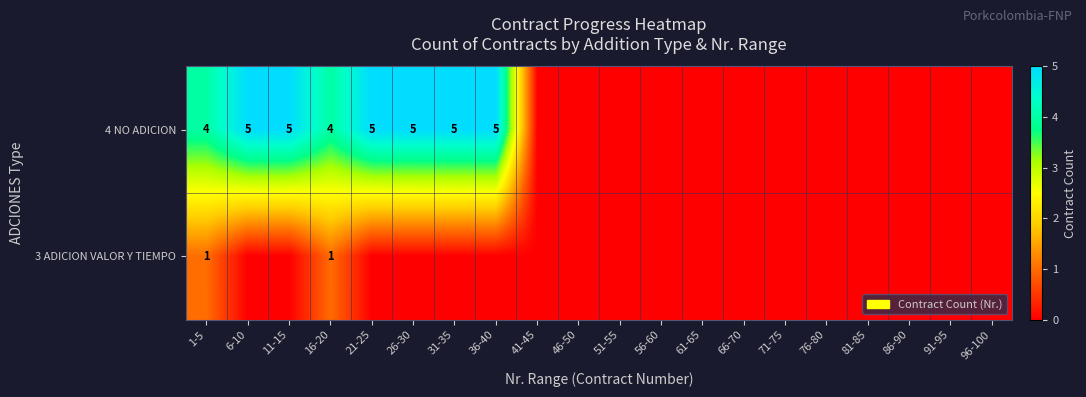

True or false: 3 ADICION VALOR Y TIEMPO has a value of 1 at 1-5.

True